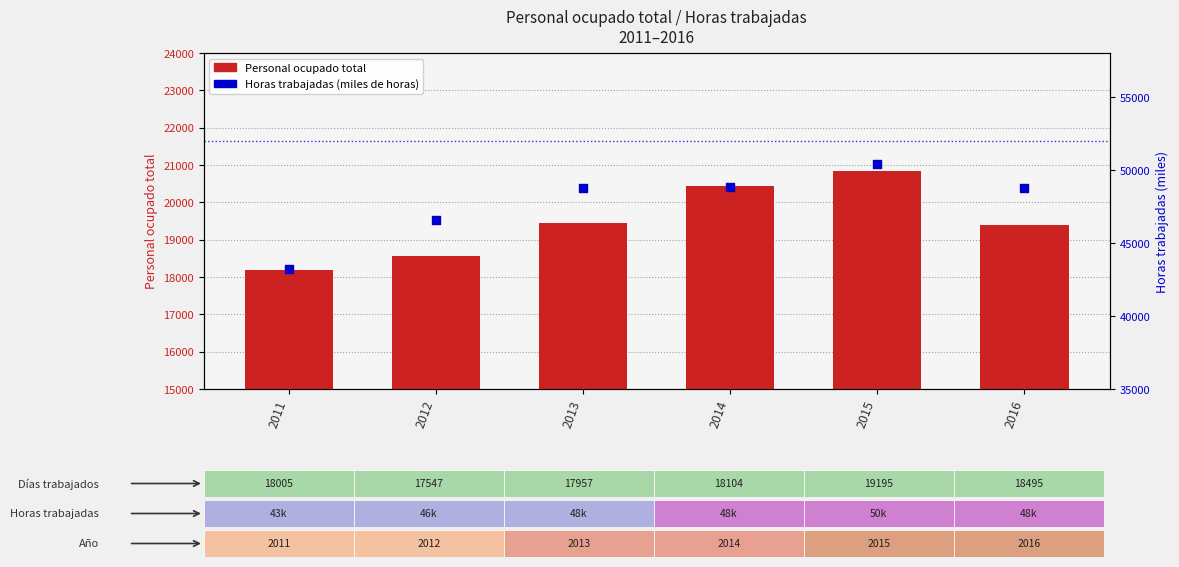

What is the total value across all series at 2015?

71256